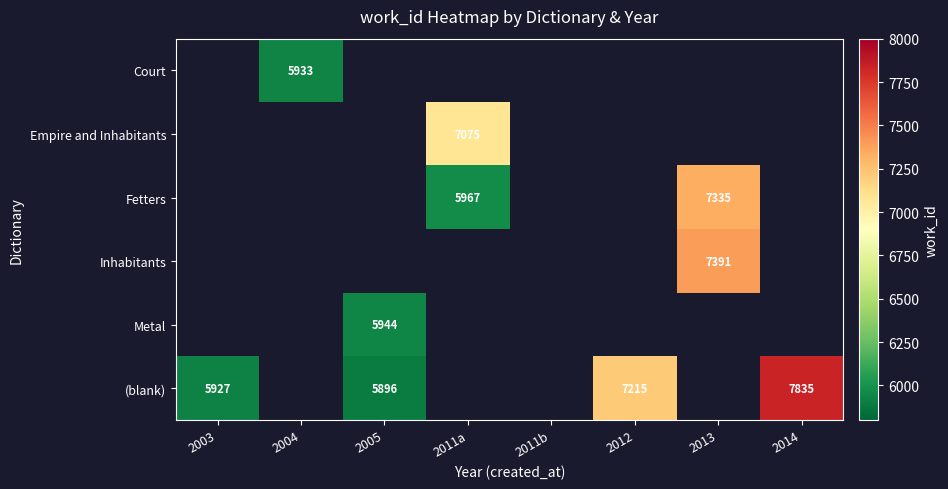

Is it true that Inhabitants equals 4887 at 2013?

False